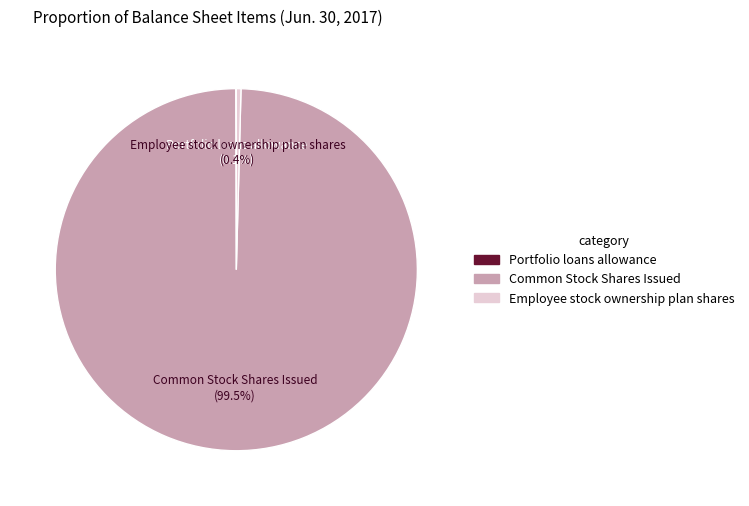

The Employee stock ownership plan shares slice represents 0% of the pie. True or false?

True